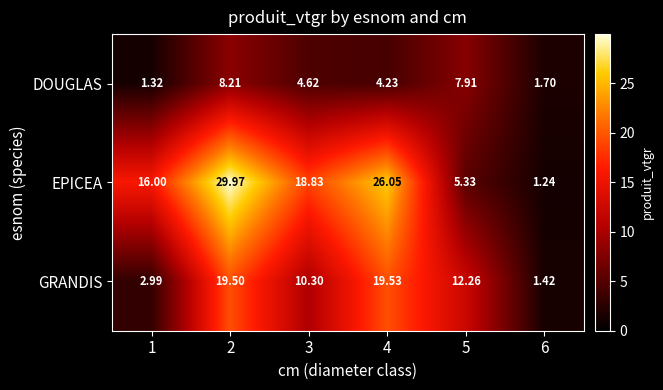

List the series in order of their peak value, lowest first.

DOUGLAS, GRANDIS, EPICEA